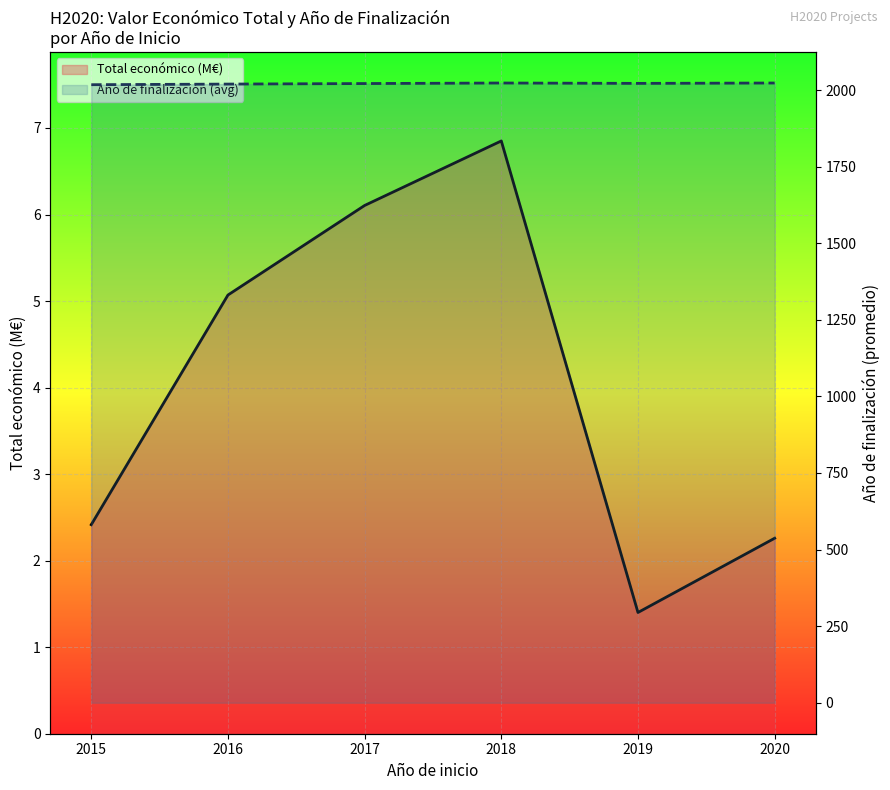

How many values in the Total económico (M€) series are below 5?

3